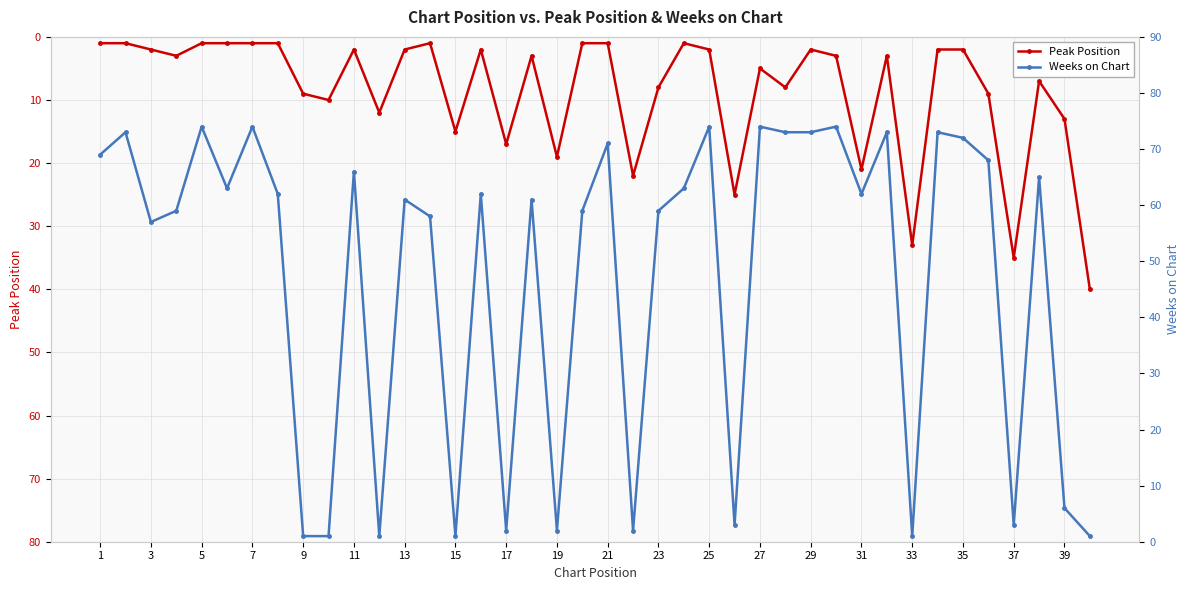

True or false: Peak Position has more than 1 interior local peaks.

True